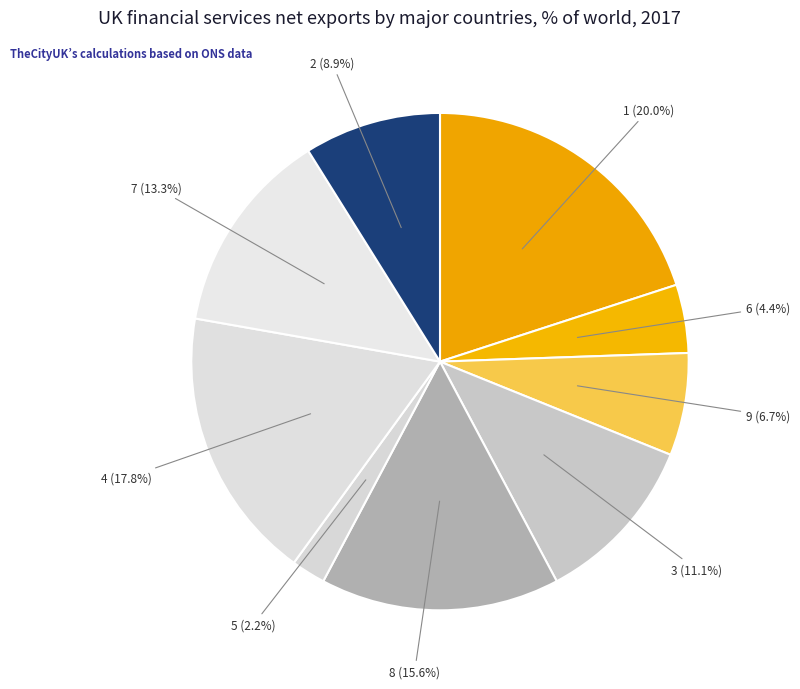

Count the number of slices in the pie.

9